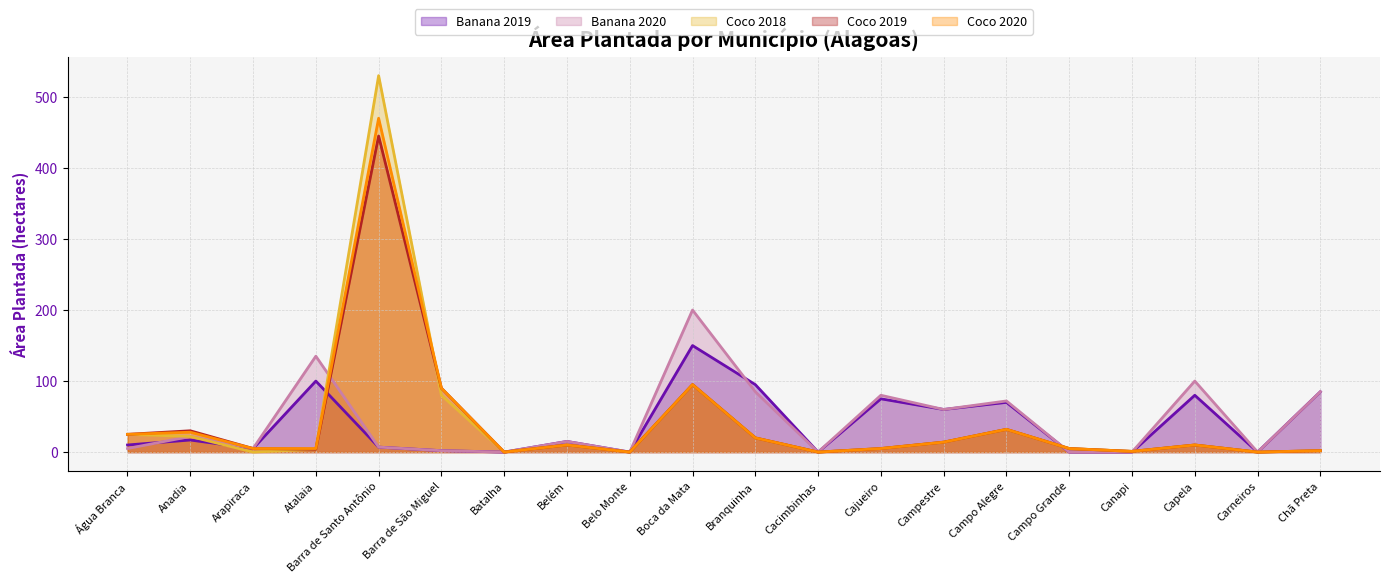

Which label corresponds to the largest value in the chart?

Barra de Santo Antônio